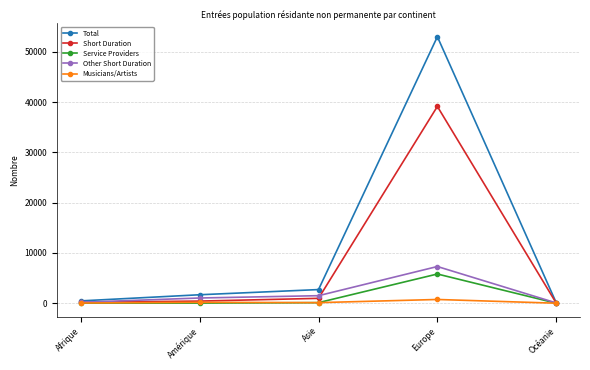

What is the label of the 2nd point from the right?

Europe